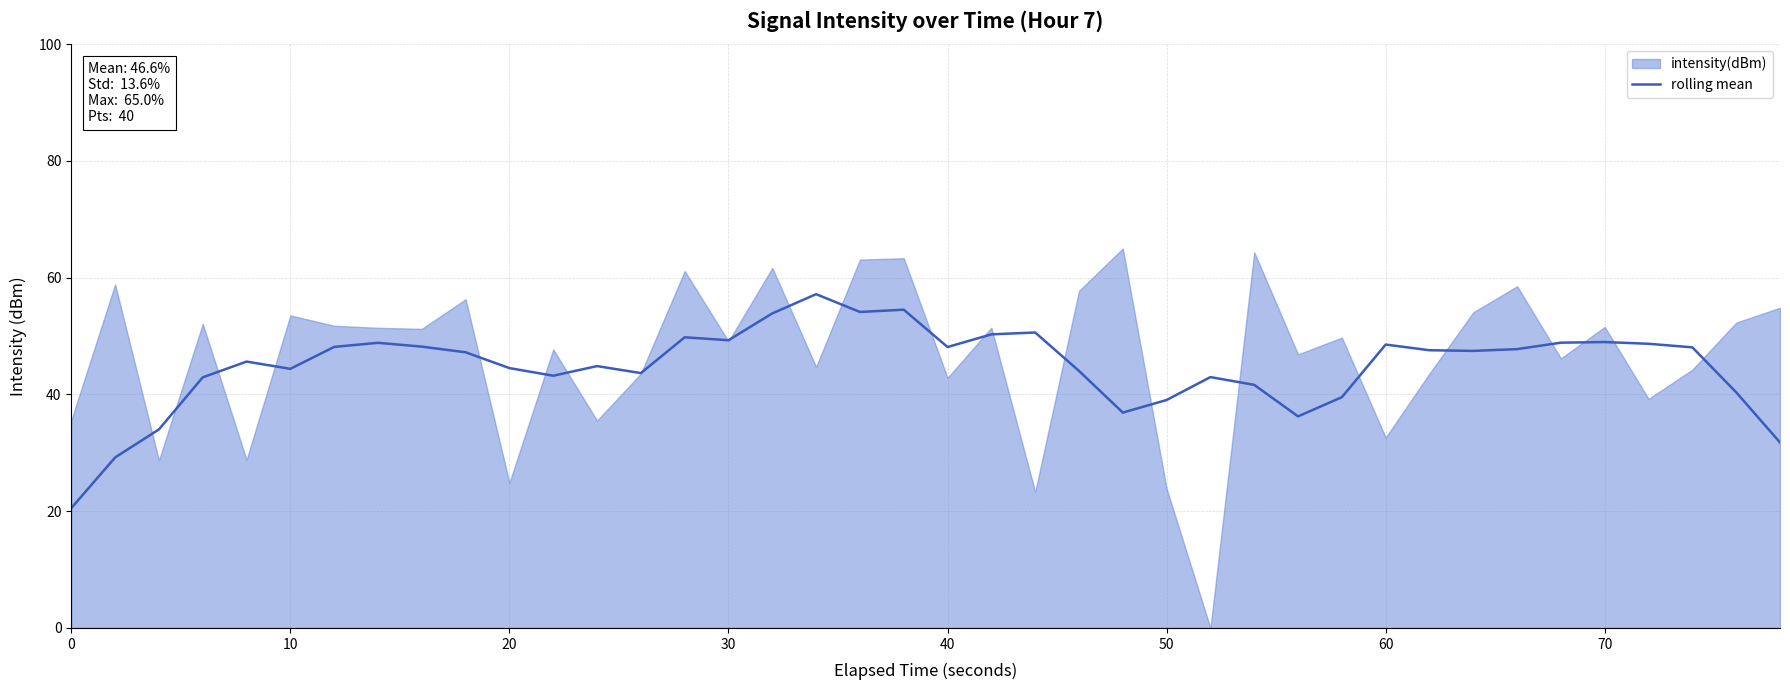

The value of rolling mean at 60 is 48.5. True or false?

True